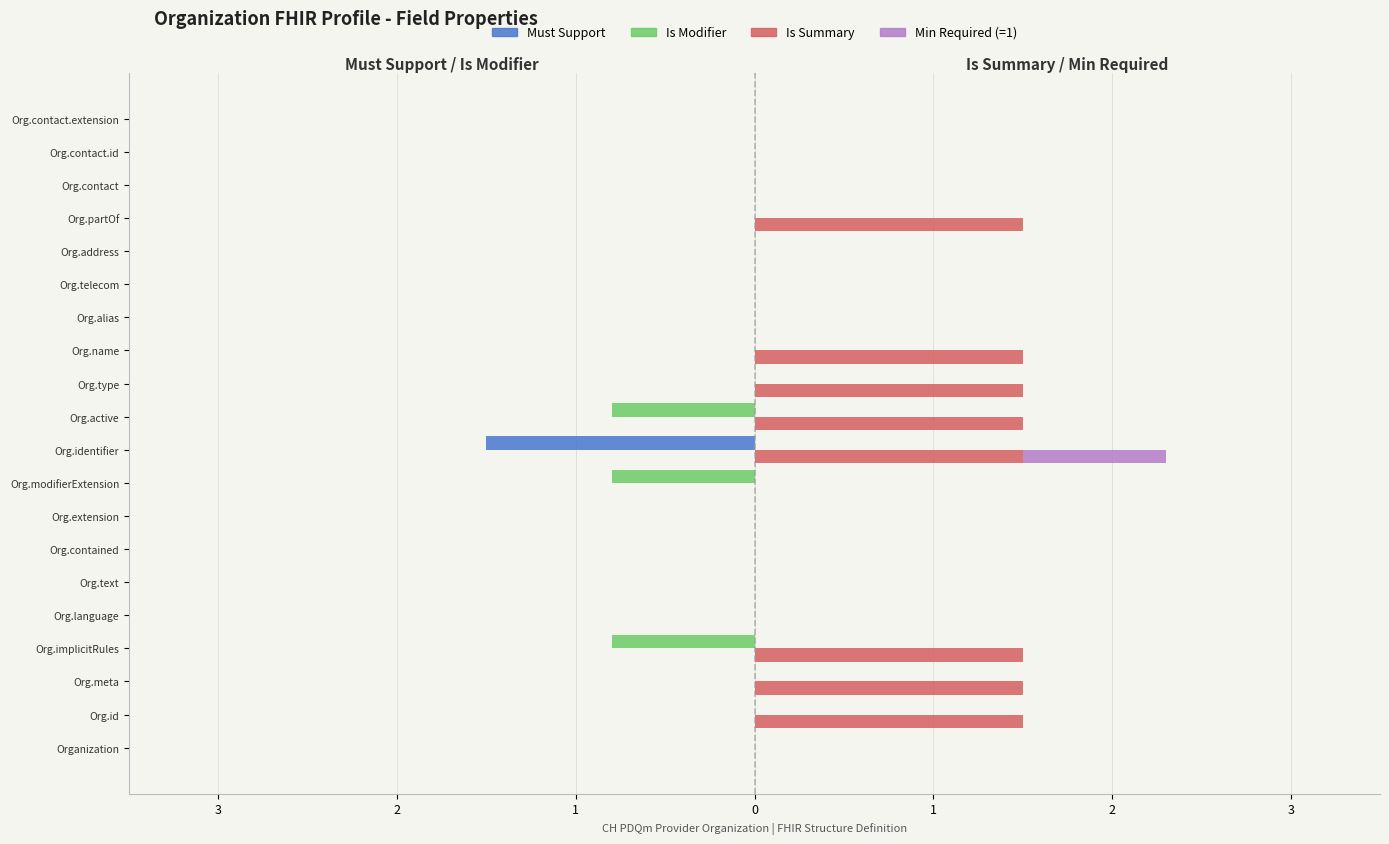

How many positive values does the Is Summary series have?

8